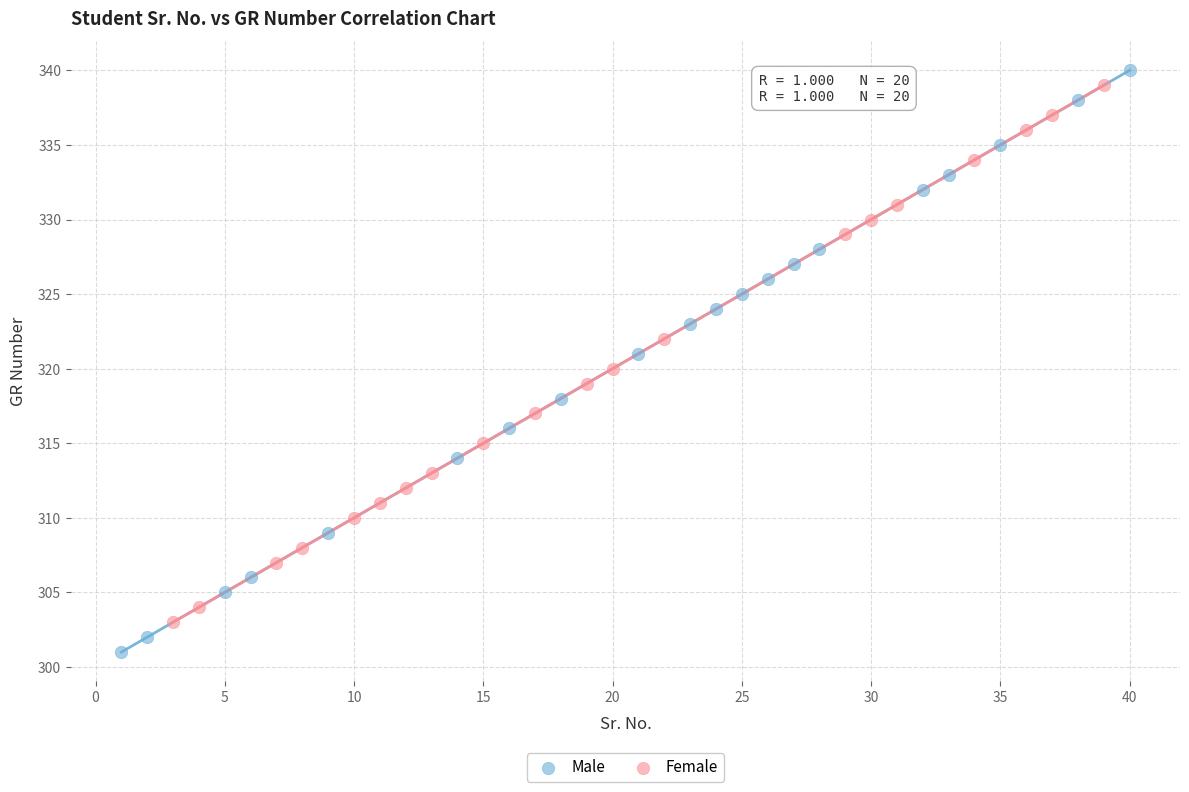

Which series reaches the minimum Y coordinate?

Male